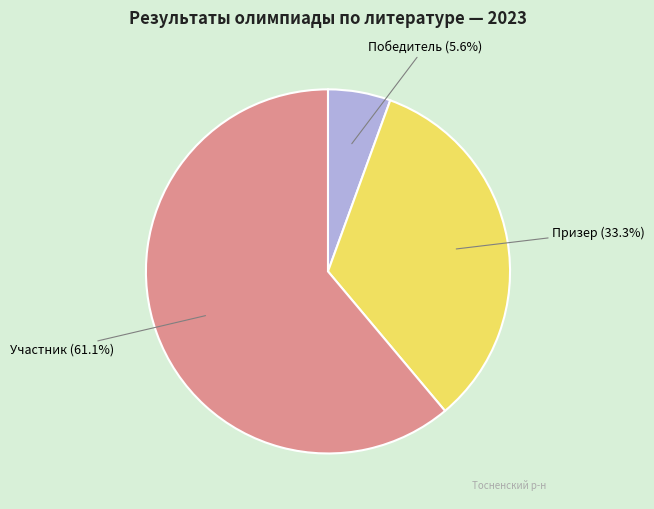

Is there a majority slice in this chart?

Yes